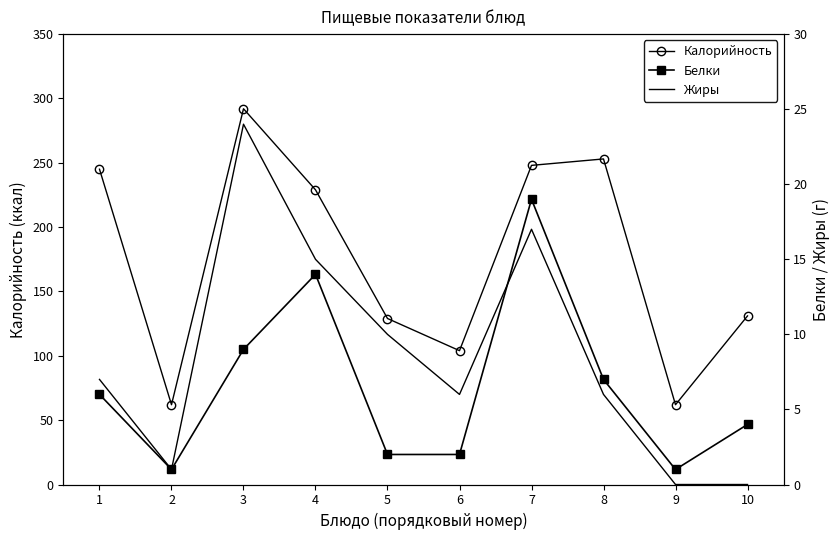

Where is the first local minimum for Жиры?

2